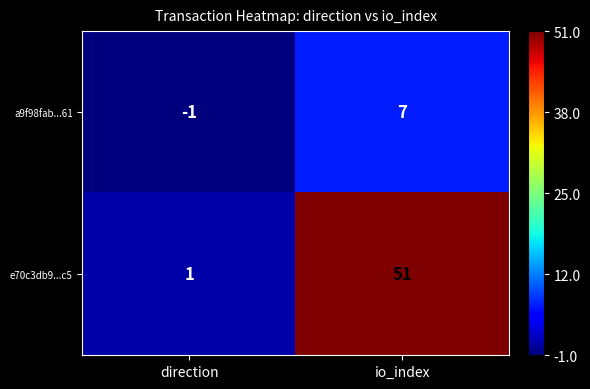

What is the difference between the a9f98fab...61 values at io_index and direction?

8